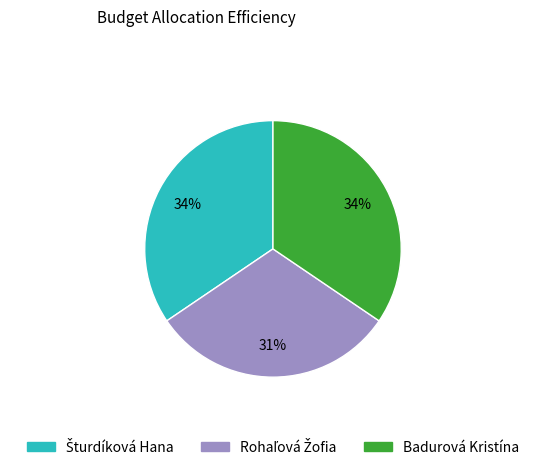

True or false: Badurová Kristína accounts for 34% of the total.

True